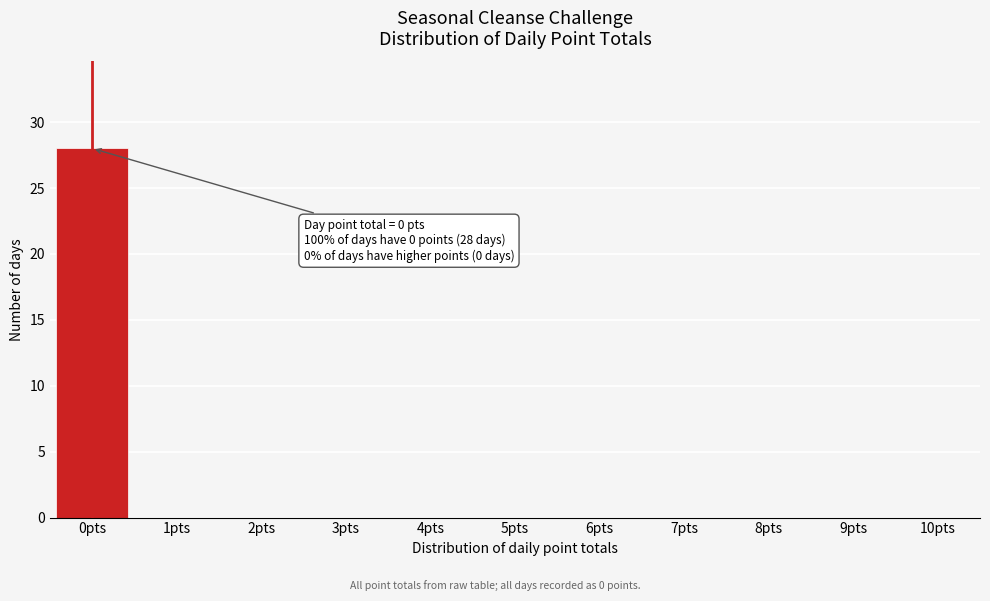

Reading left to right, what are all the values shown in this chart?

0pts=28	1pts=0	2pts=0	3pts=0	4pts=0	5pts=0	6pts=0	7pts=0	8pts=0	9pts=0	10pts=0